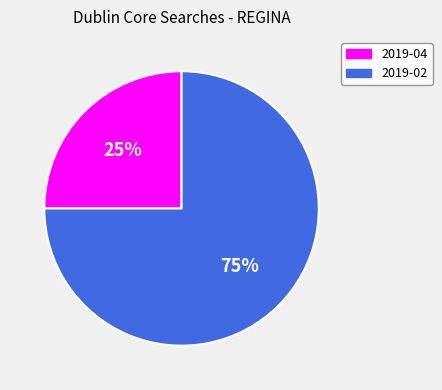

To the nearest percent, what is the difference between the largest and smallest slice percentages?

50%